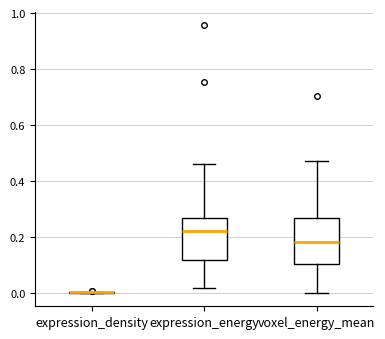

Reading left to right, transcribe this box plot: for each box, give where its median line is, the range the box spans, and where its two whiskers end, as read against the y-axis. The values are not printed on the chart, so give them approximately, as read against the axis.

expression_density: box collapsed to a line at 0.00, whiskers 0.00 to 0.00
expression_energy: median 0.22, box 0.12 to 0.26, whiskers 0.02 to 0.46
voxel_energy_mean: median 0.18, box 0.10 to 0.26, whiskers 0.00 to 0.48